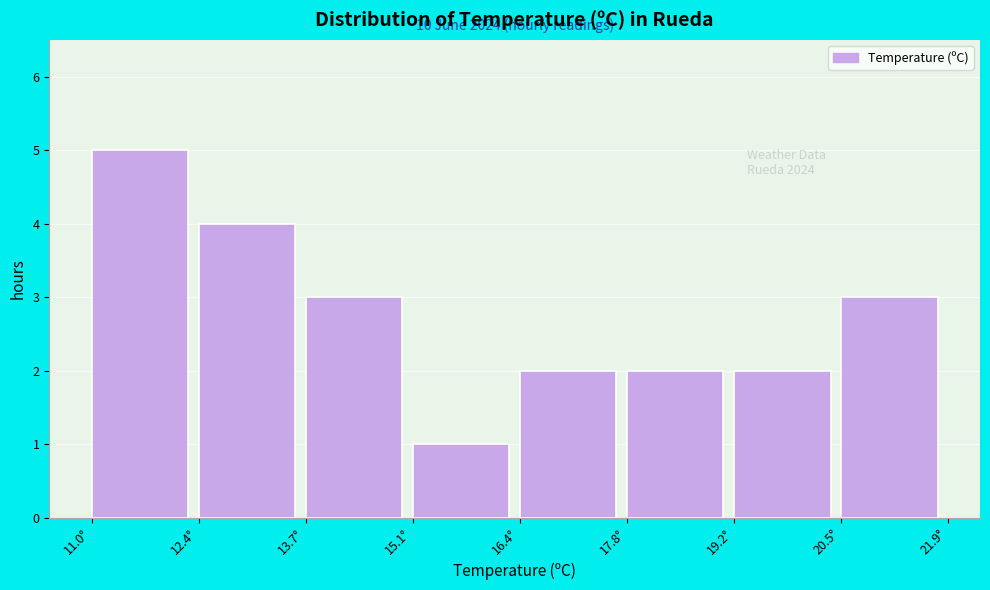

Over which range of the x-axis is the bar tallest?

11.0 to 12.4